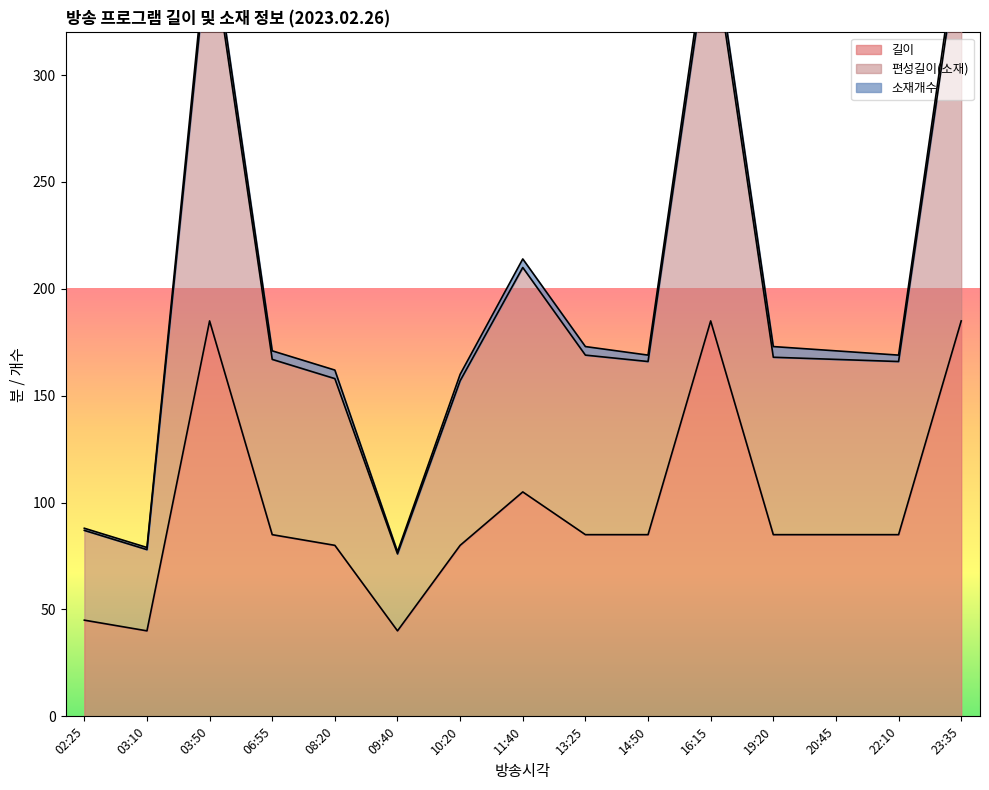

True or false: 편성길이(소재) and 길이 cross at least once.

False